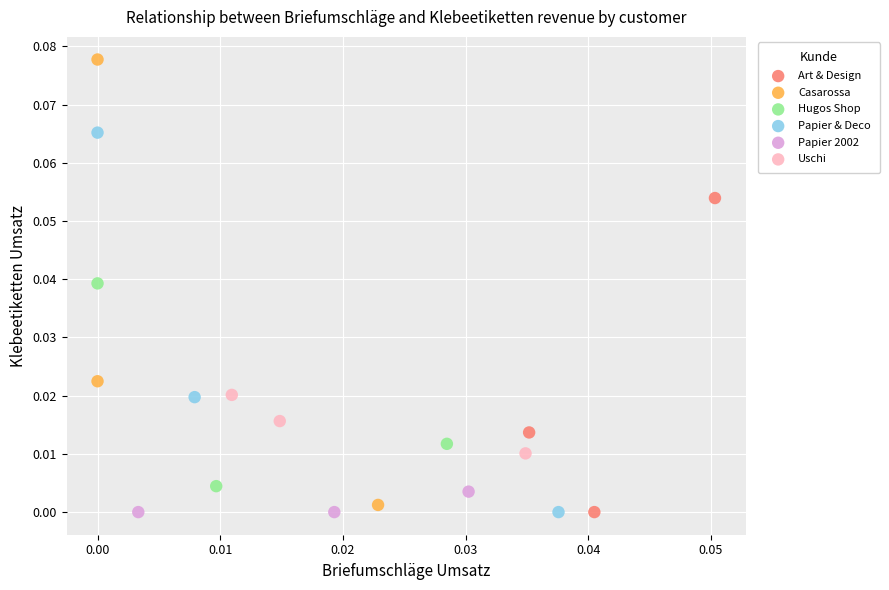

Which series has the largest Y range (max minus min)?

Casarossa